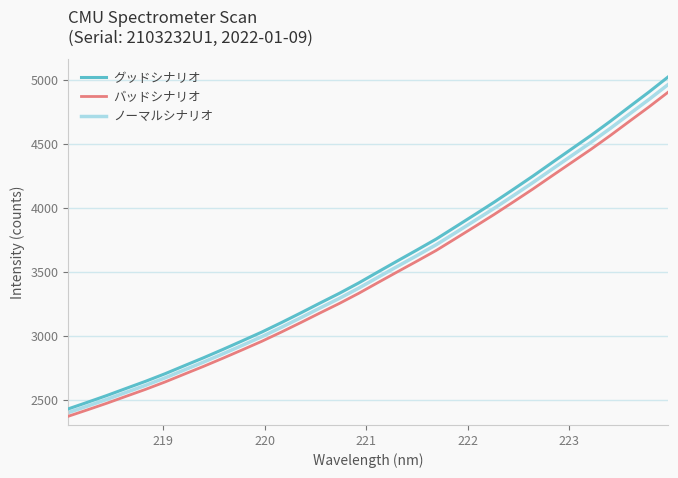

Which series has the largest range (max minus min)?

グッドシナリオ